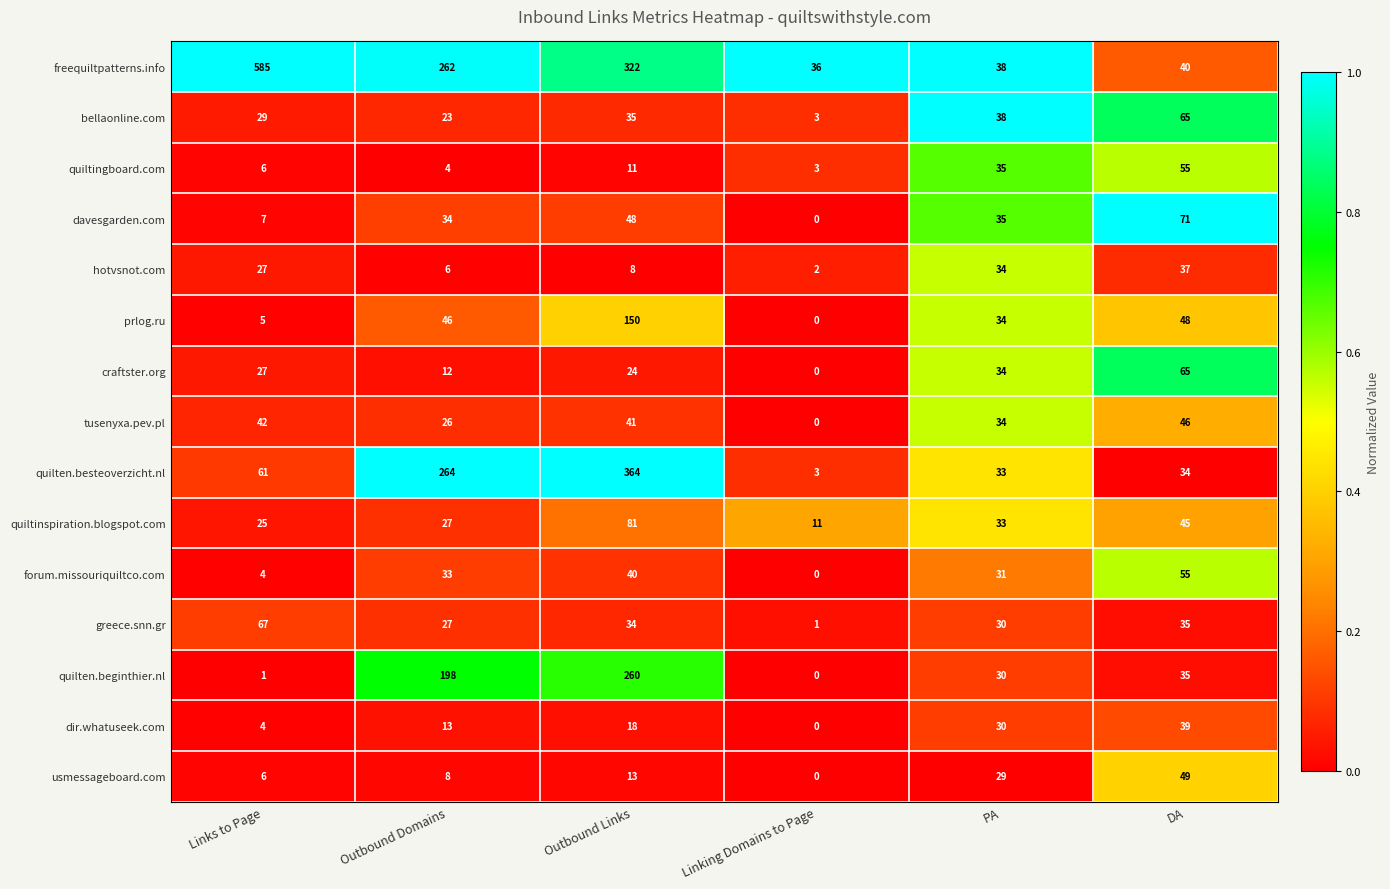

Is it true that quilten.beginthier.nl equals 83 at Outbound Domains?

False